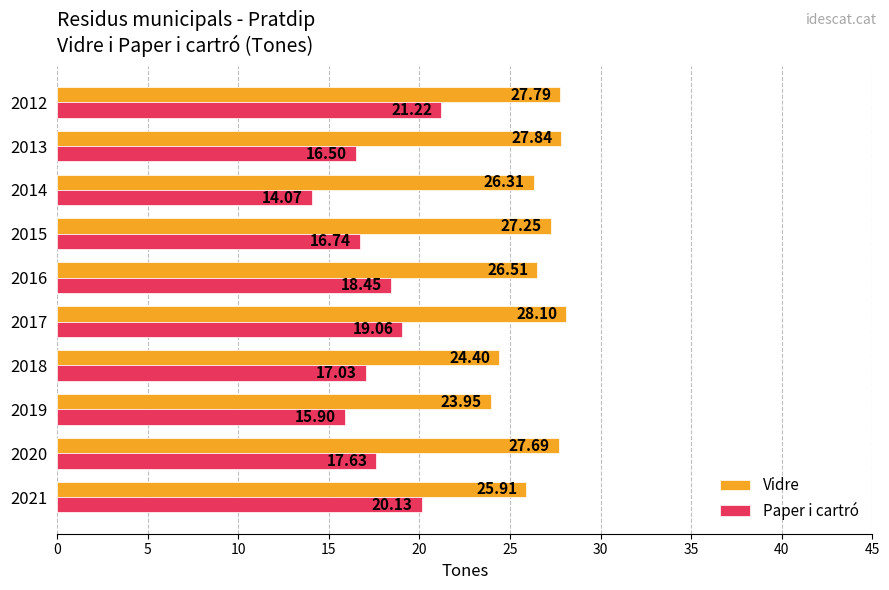

Which series has the largest range (max minus min)?

Paper i cartró